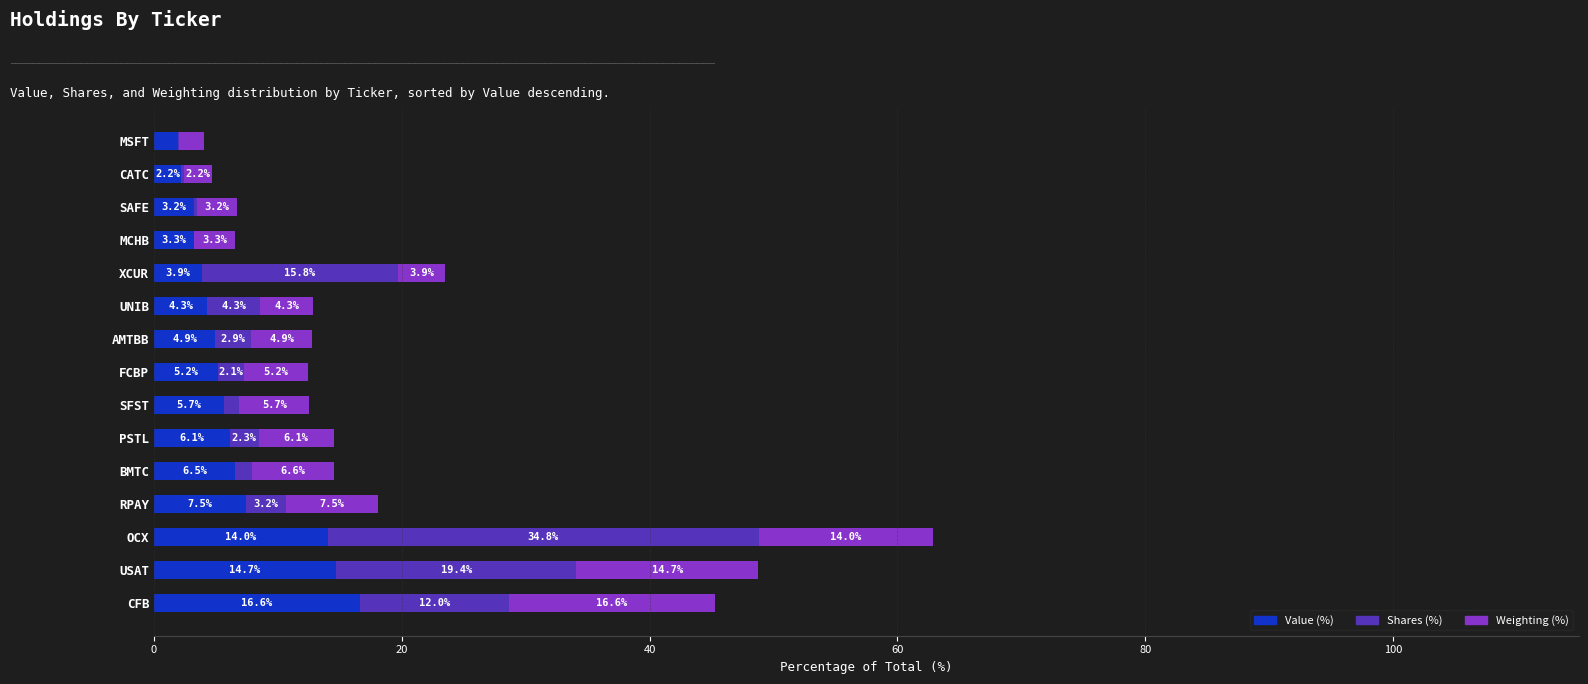

The value of Value (%) at OCX is 8.3. True or false?

False